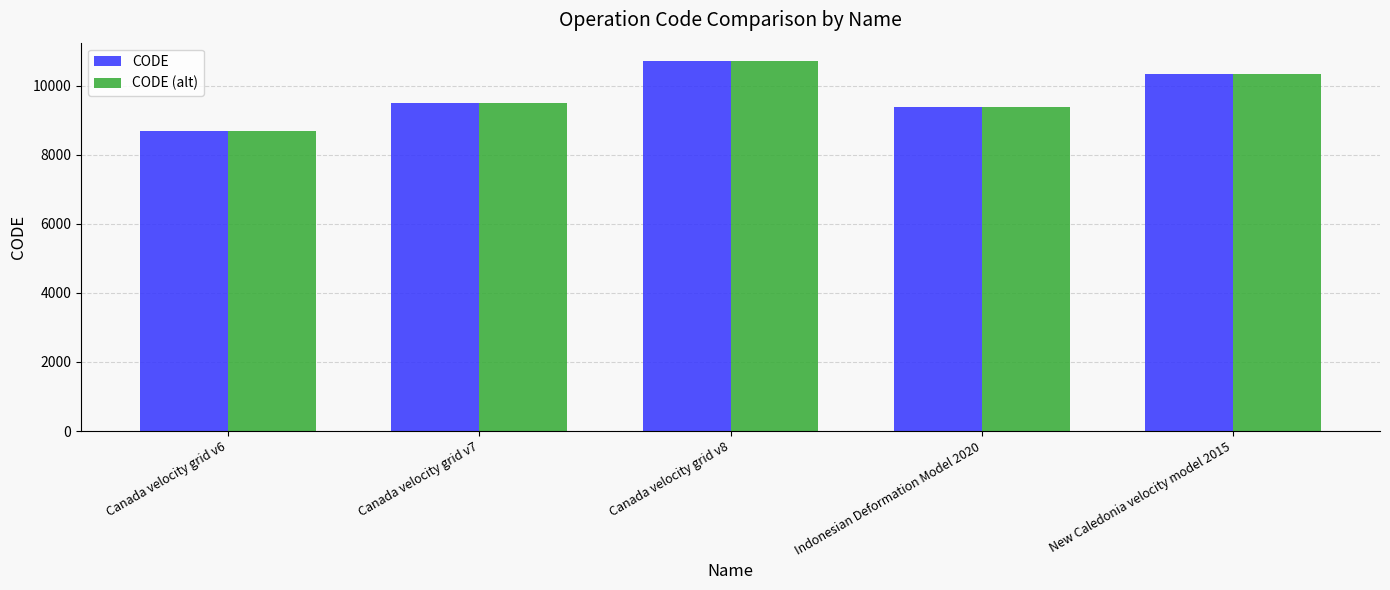

Read the CODE (alt) value at Canada velocity grid v8, to the nearest 100.

10700